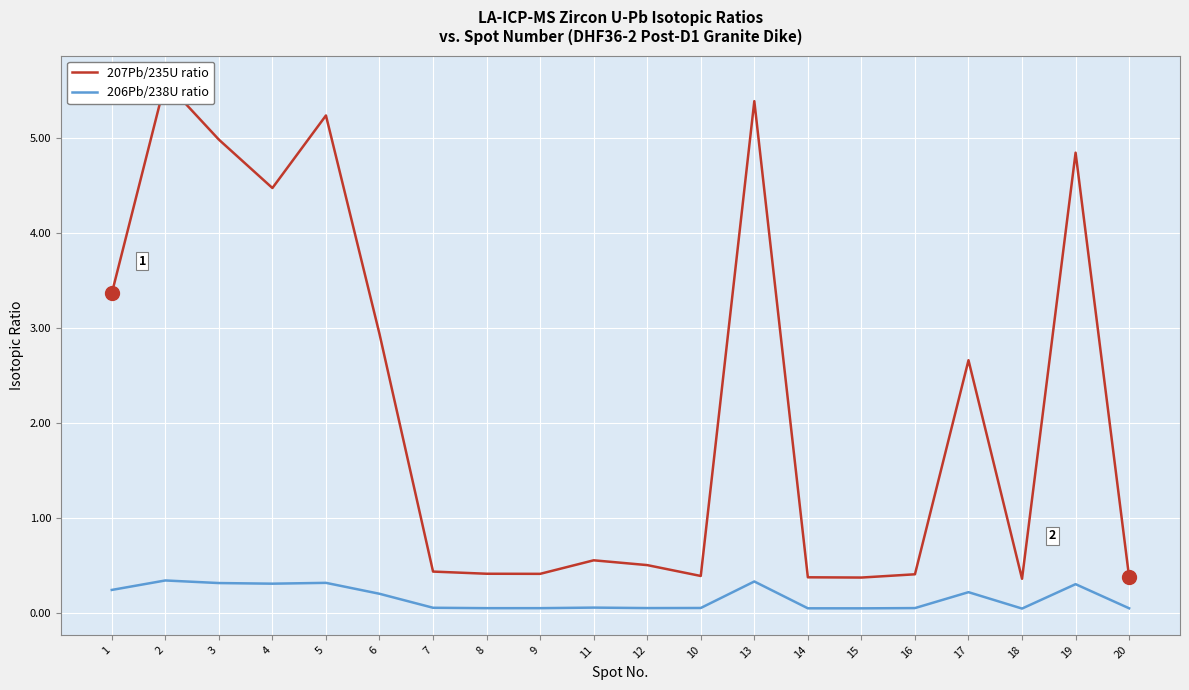

What are all the series names shown in the legend?

207Pb/235U ratio, 206Pb/238U ratio